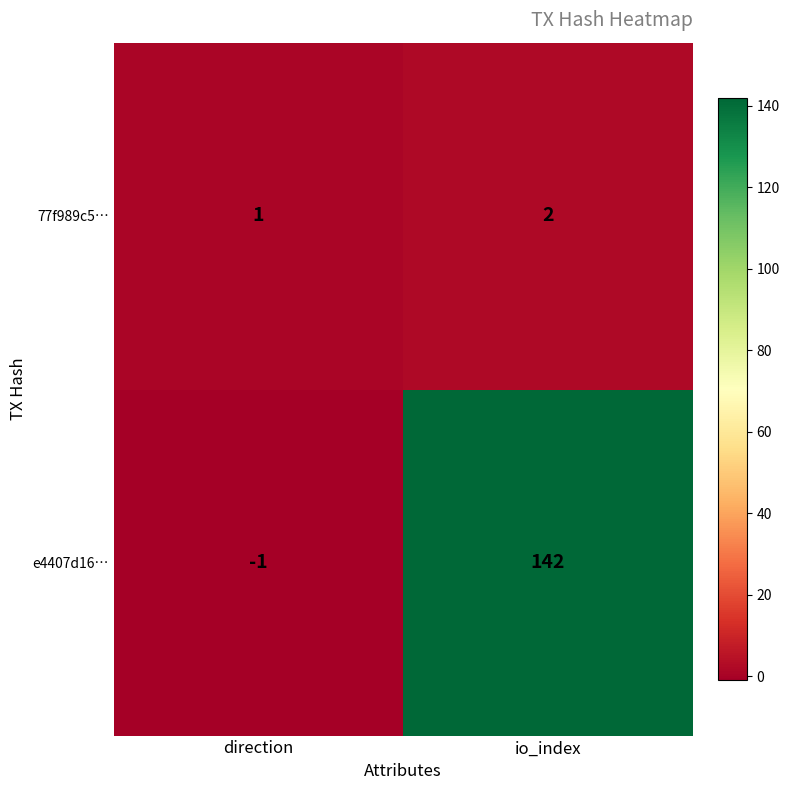

Is it true that 77f989c5… equals 3 at io_index?

False